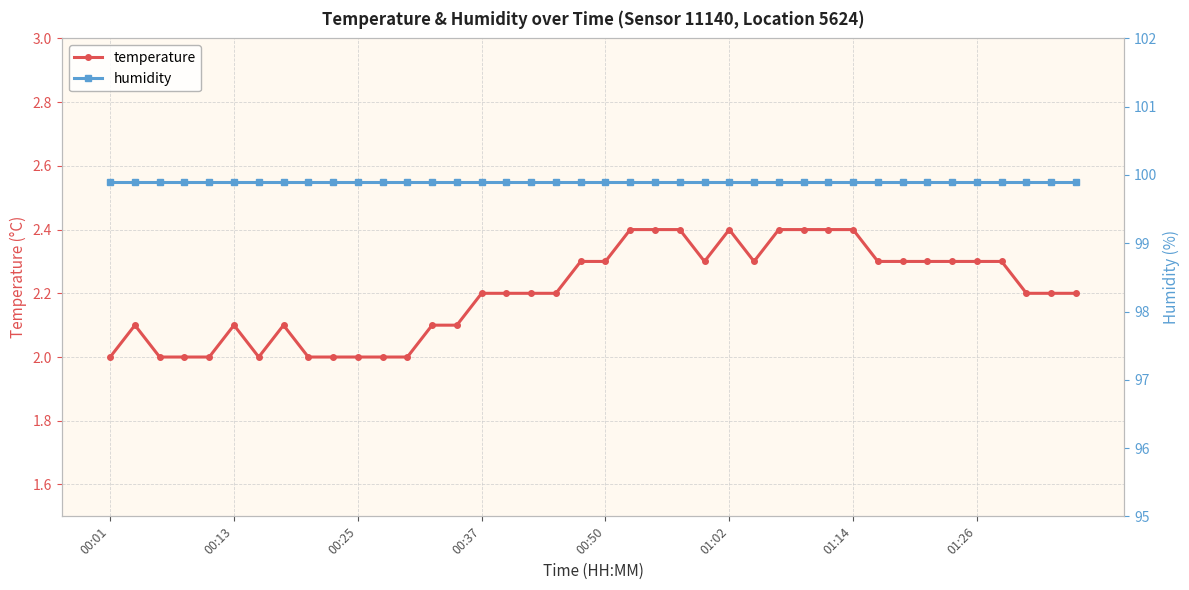

In temperature, how many points are higher than both neighbors (excluding endpoints)?

4